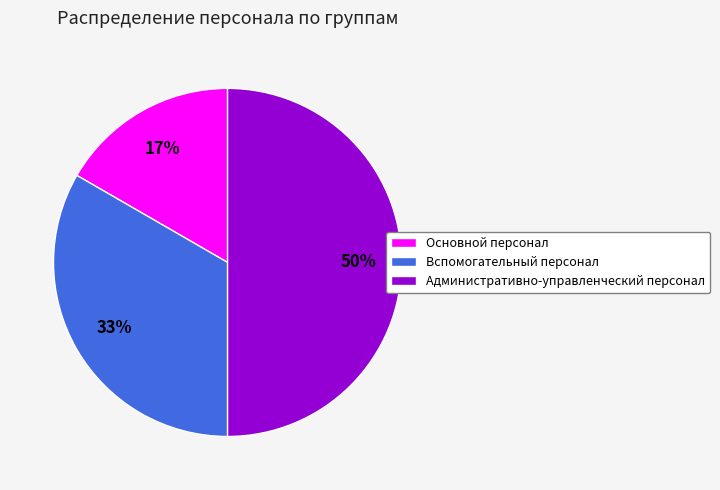

To the nearest percent, what is the difference between the Основной персонал and Административно-управленческий персонал slice percentages?

33%